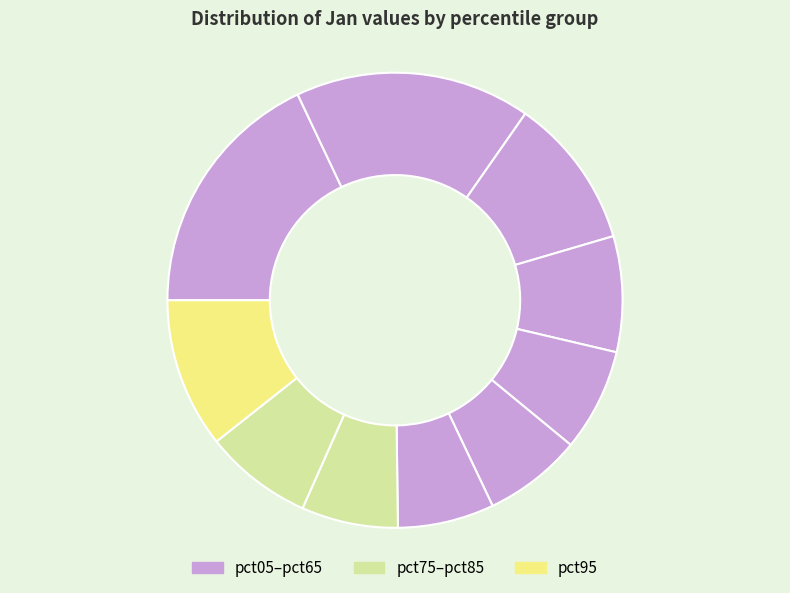

Does any single category account for the majority?

No